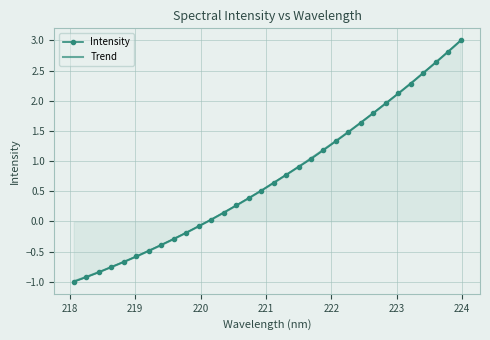

What is the minimum value shown in the chart?

-1.0